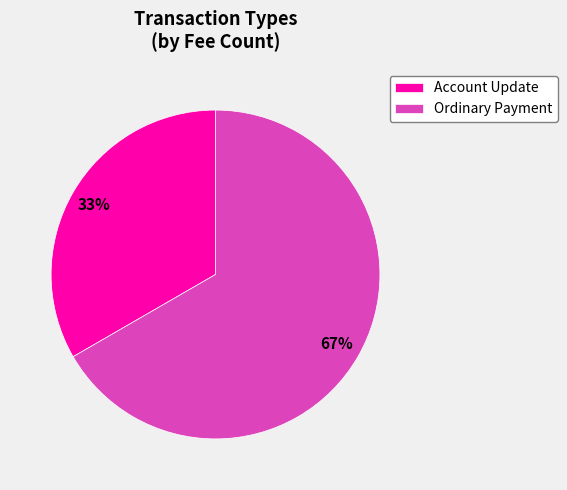

How many segments does this pie chart have?

2